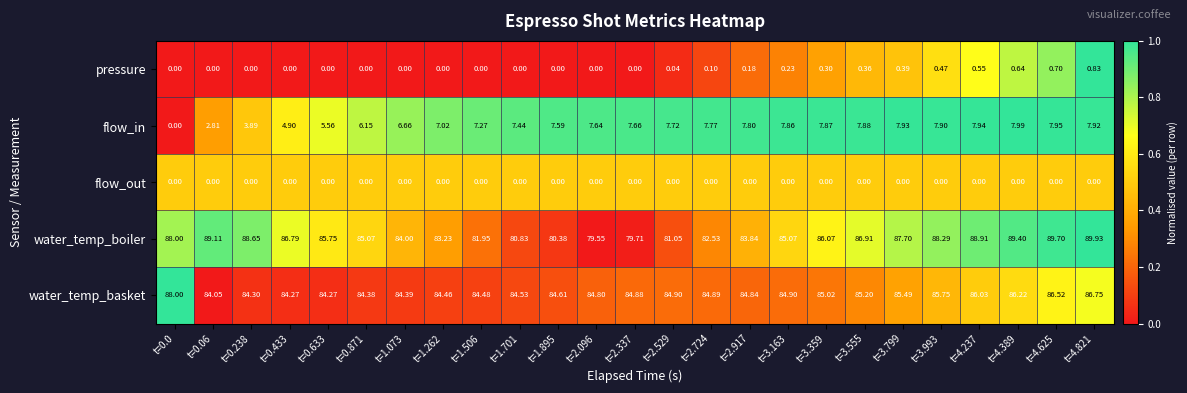

How many data points in flow_in are above 7?

18